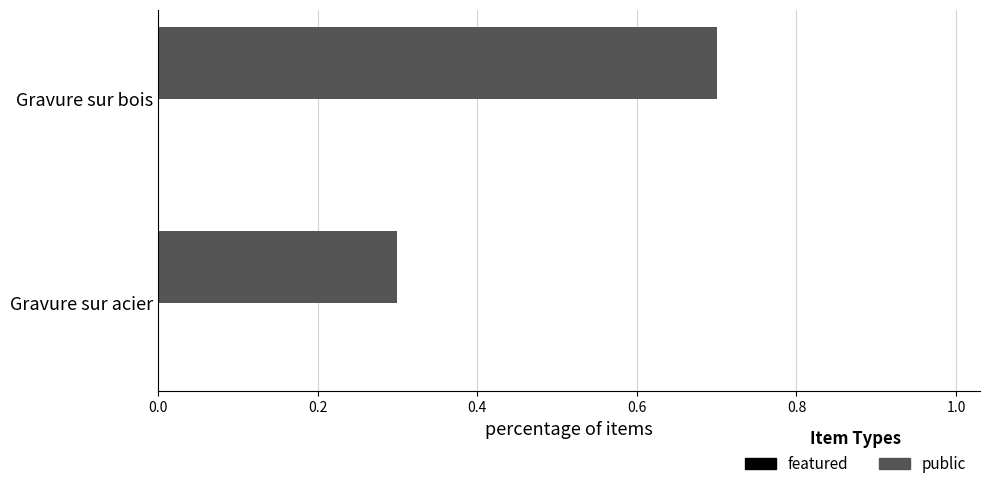

The chart shows a value of 0.5 at Gravure sur acier. True or false?

False